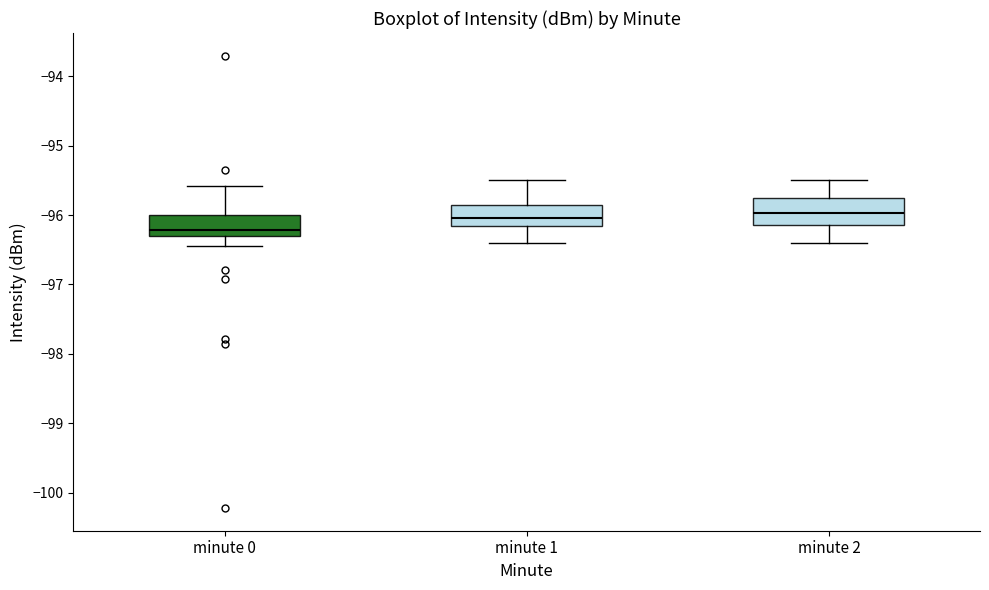

Reading left to right, transcribe this box plot: for each box, give where its median line is, the range the box spans, and where its two whiskers end, as read against the y-axis. The values are not printed on the chart, so give them approximately, as read against the axis.

minute 0: median -96.2, box -96.3 to -96.0, whiskers -96.4 to -95.6
minute 1: median -96.0, box -96.2 to -95.9, whiskers -96.4 to -95.5
minute 2: median -96.0, box -96.1 to -95.7, whiskers -96.4 to -95.5